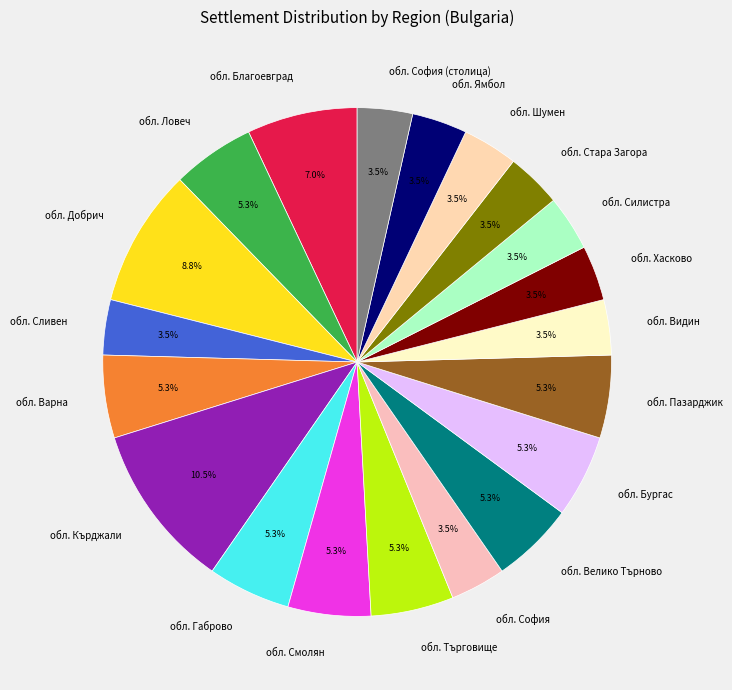

To the nearest percent, what percentage of the pie is обл. Варна?

5%